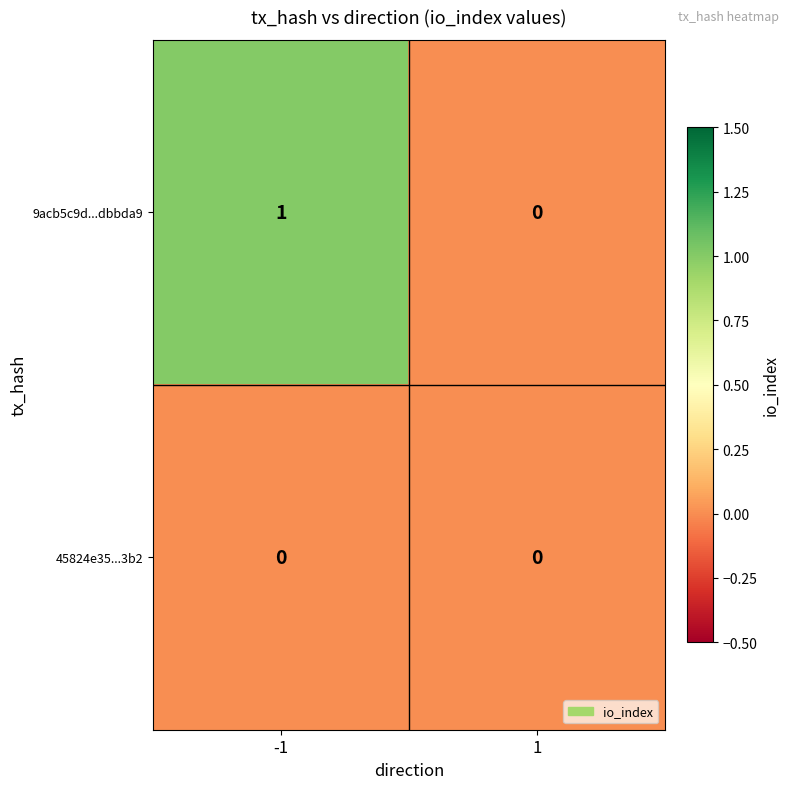

How many distinct data groups are displayed?

2